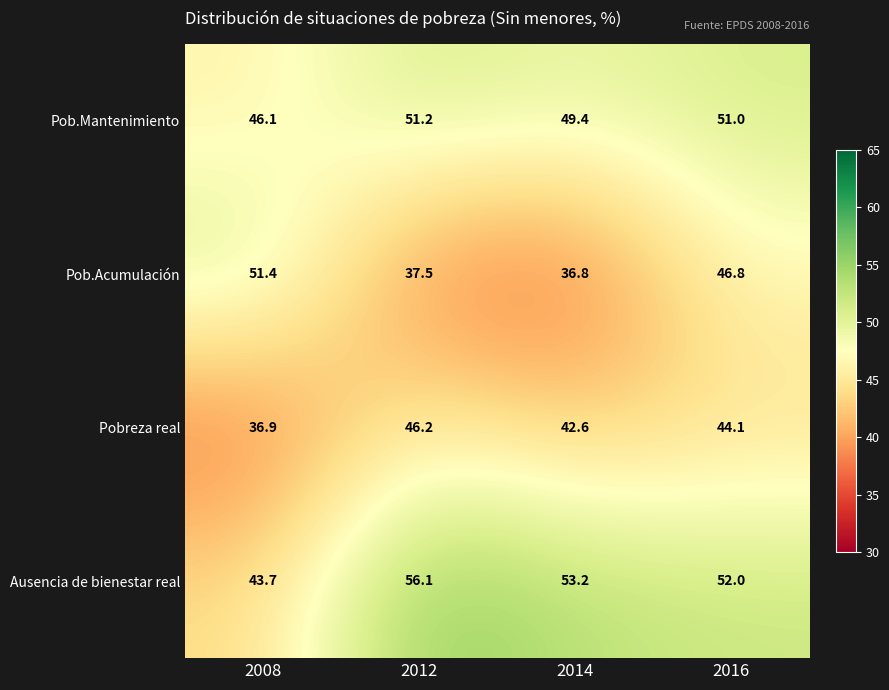

What is the highest value of the Pob.Acumulación series?

51.4